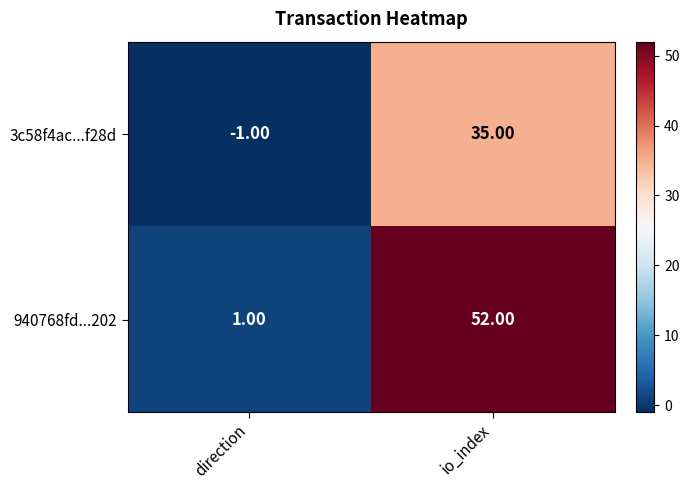

What is the difference between the 940768fd...202 values at direction and io_index?

51